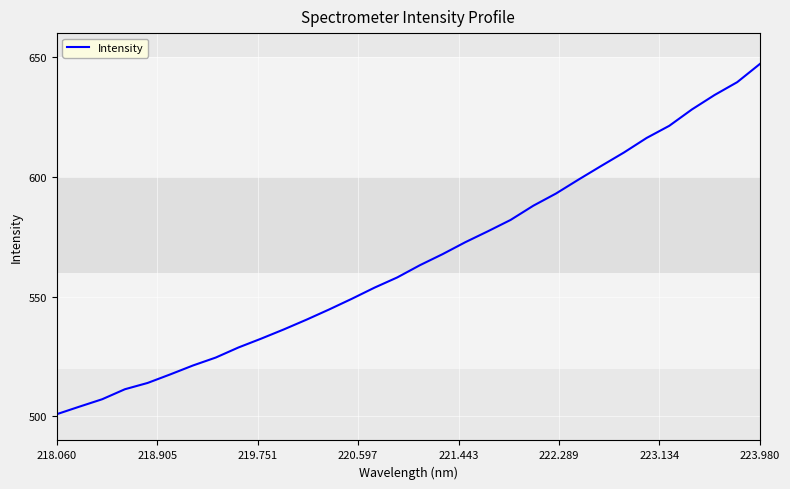

What is the minimum value shown in the chart?

501.0